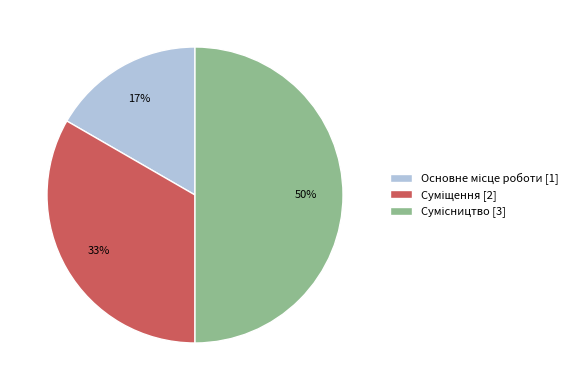

To the nearest percent, what is the average slice percentage?

33%